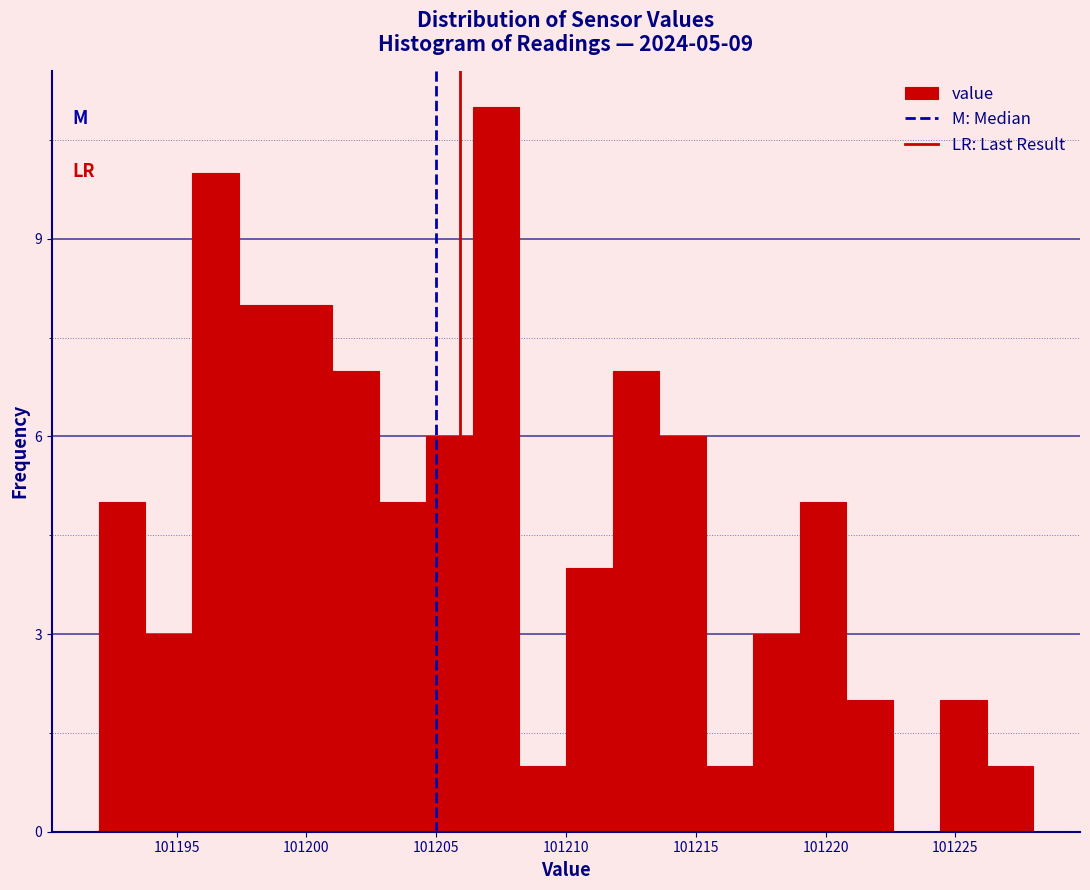

Read against the x-axis, roughly where is the centre of the tallest bar?

101207.5